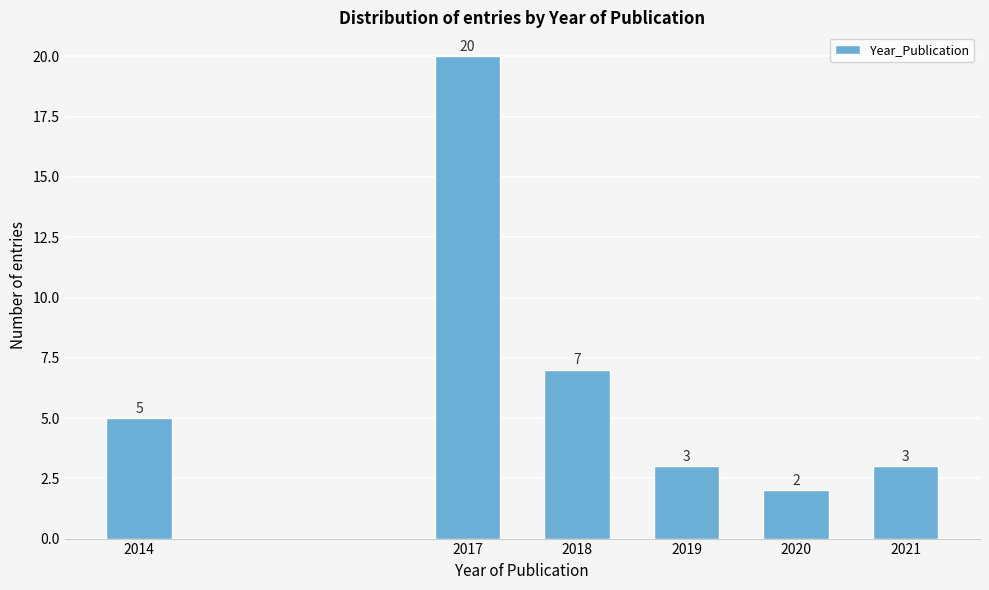

Reading left to right, list all the values displayed in this chart.

5	20	7	3	2	3